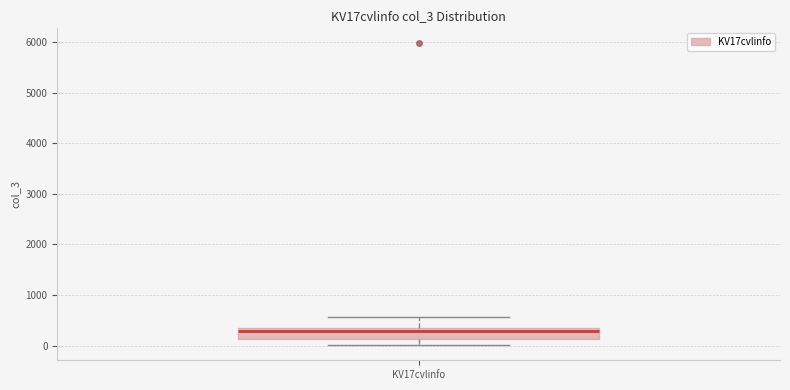

Where does the upper whisker of the box for KV17cvlinfo end on the y-axis? The values are not printed on the chart, so give them approximately, as read against the axis.

600